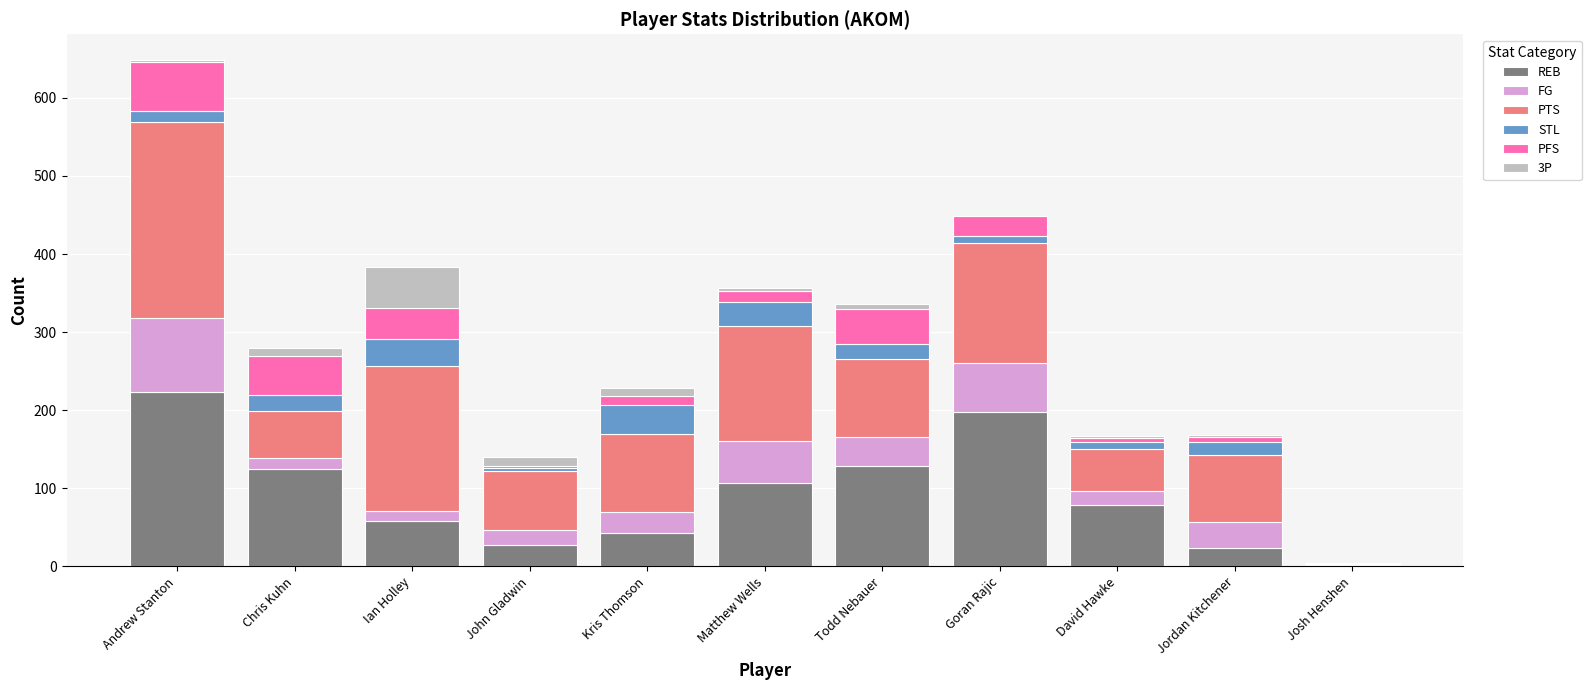

At which category is the sum across all series the highest?

Andrew Stanton